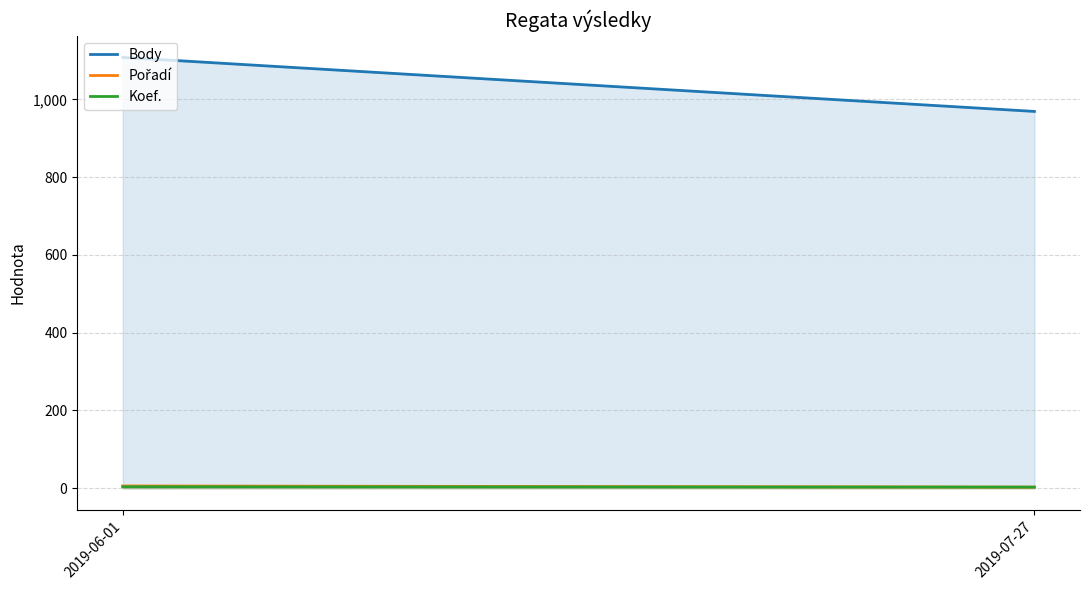

What is the highest value of the Pořadí series?

6